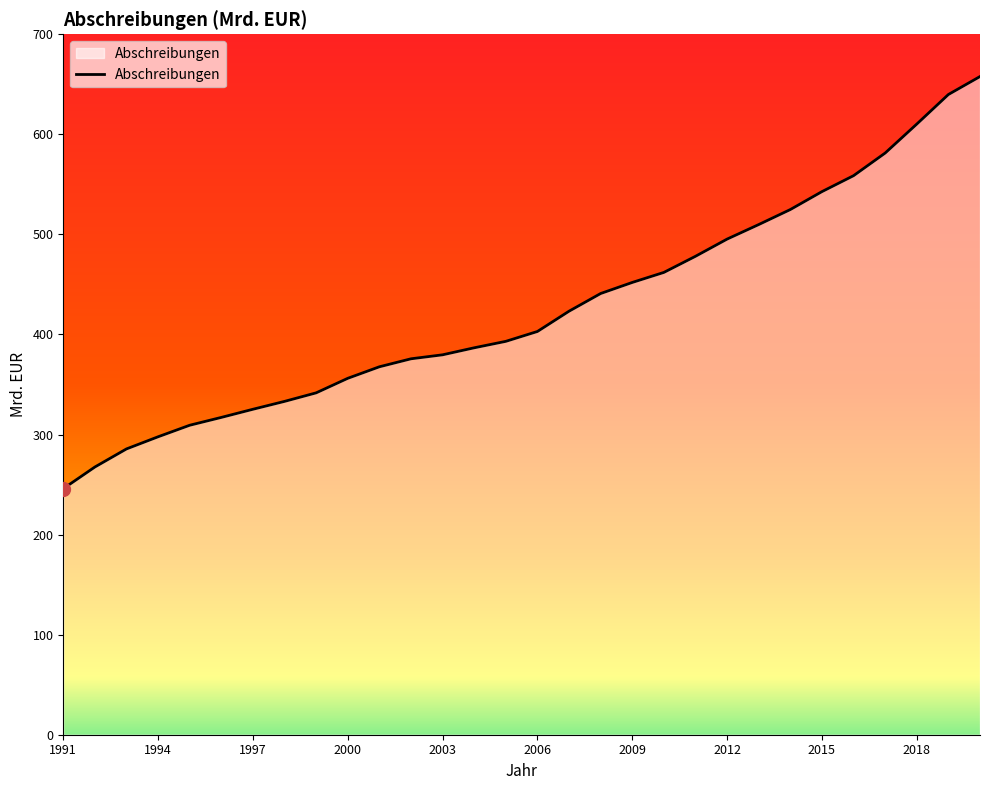

Reading right to left, list all the values displayed in this chart.

2020=657.8	2019=639.8	2018=610.3	2017=581.3	2016=558.7	2015=542.8	2014=524.9	2013=509.8	2012=495.3	2011=478.1	2010=462.0	2009=452.0	2008=440.9	2007=423.3	2006=403.0	2005=393.1	2004=386.7	2003=379.7	2002=375.7	2001=367.7	2000=356.2	1999=341.7	1998=333.1	1997=325.3	1996=317.1	1995=309.3	1994=297.8	1993=285.6	1992=267.6	1991=245.9